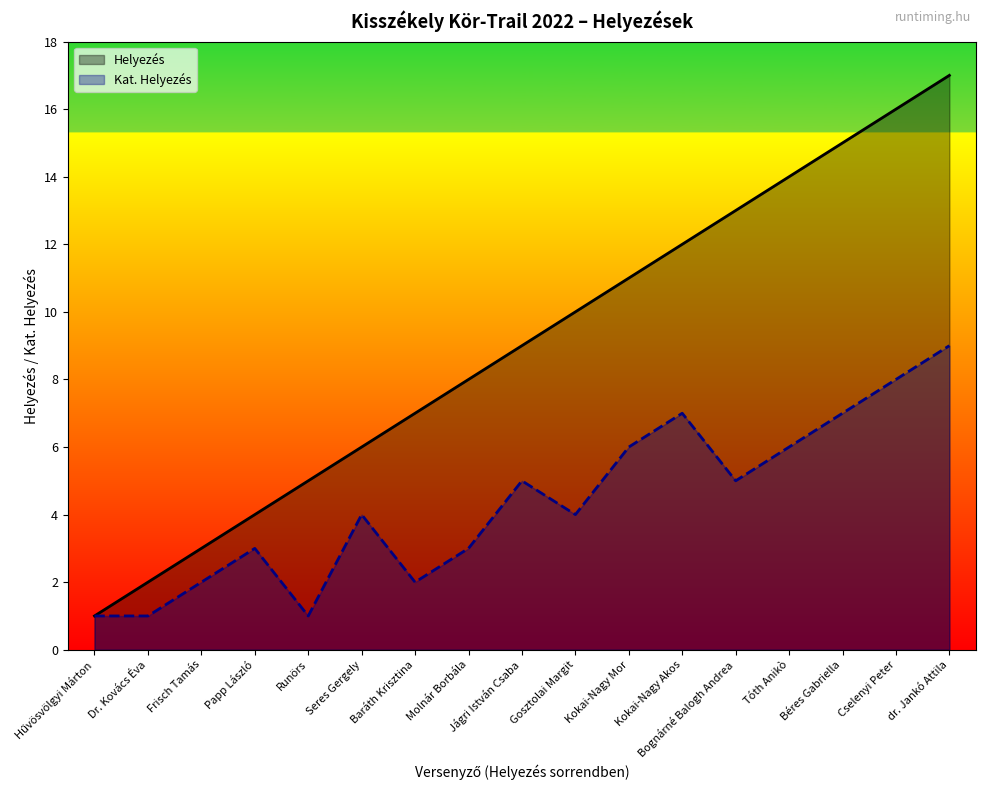

What is the difference between the Helyezés values at Cselenyi Peter and Molnár Borbála?

8